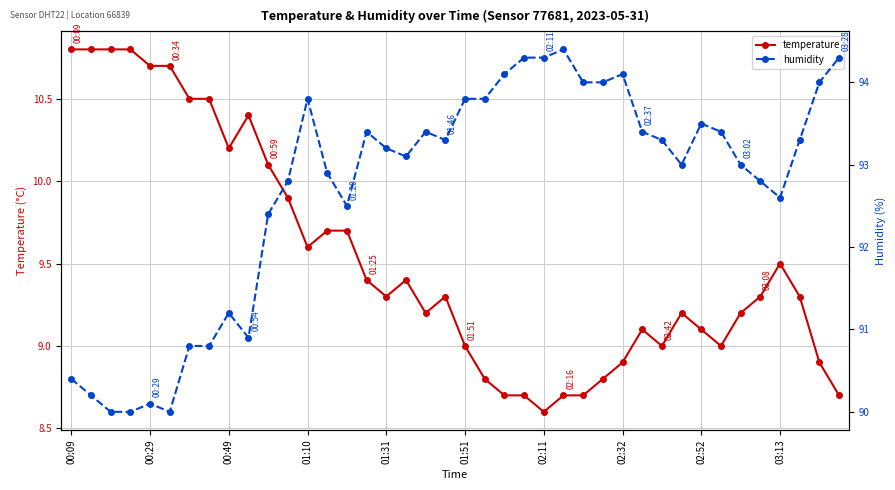

True or false: temperature and humidity cross at least once.

False